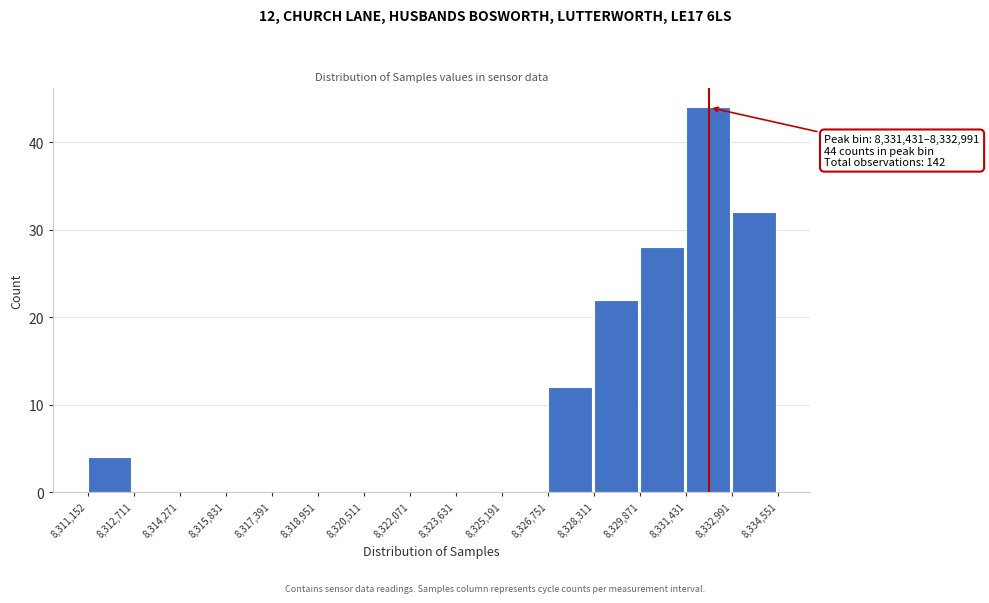

Which range on the x-axis has the tallest bar?

8,331,431 to 8,332,991